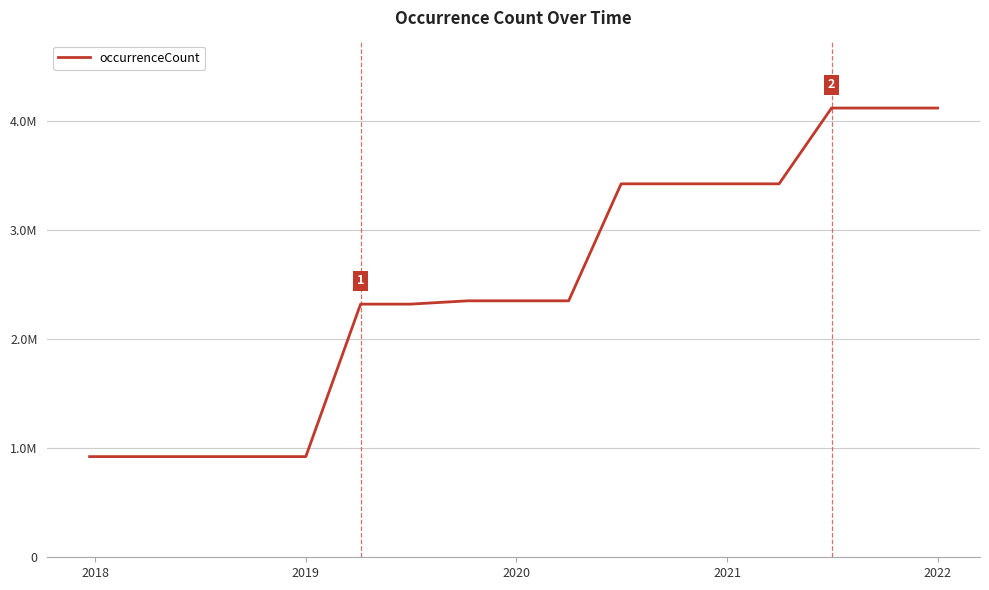

Does the chart display data point markers on the line(s)?

No